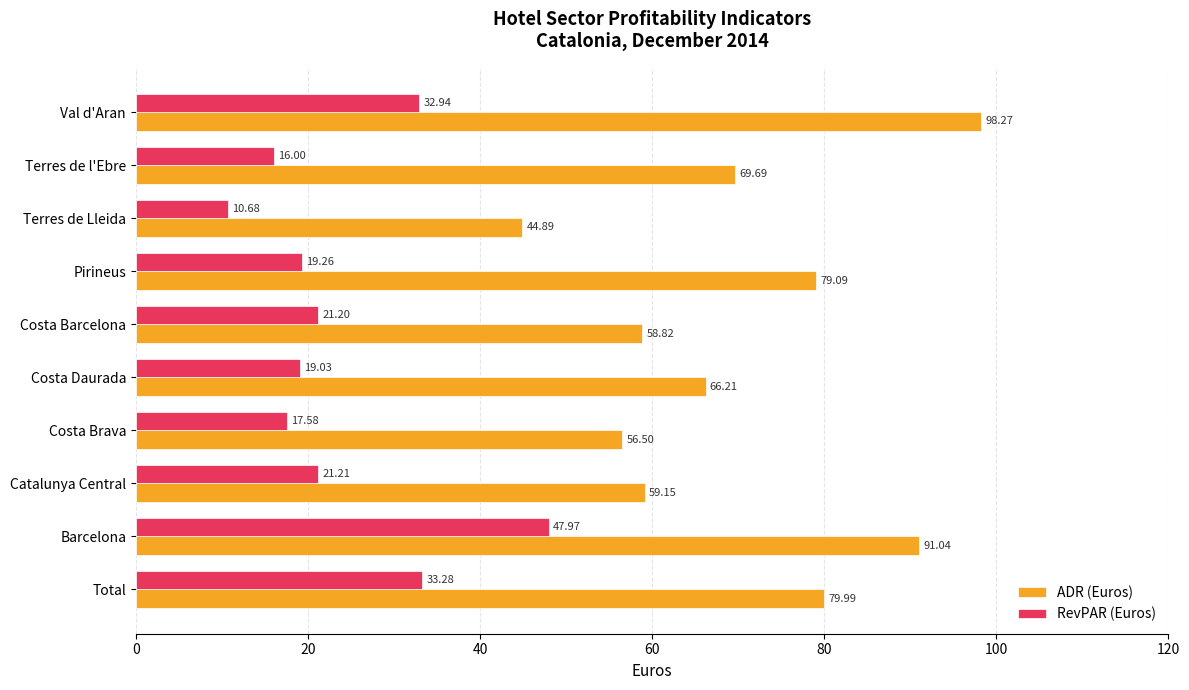

List the series in order of their overall mean, lowest first.

RevPAR (Euros), ADR (Euros)